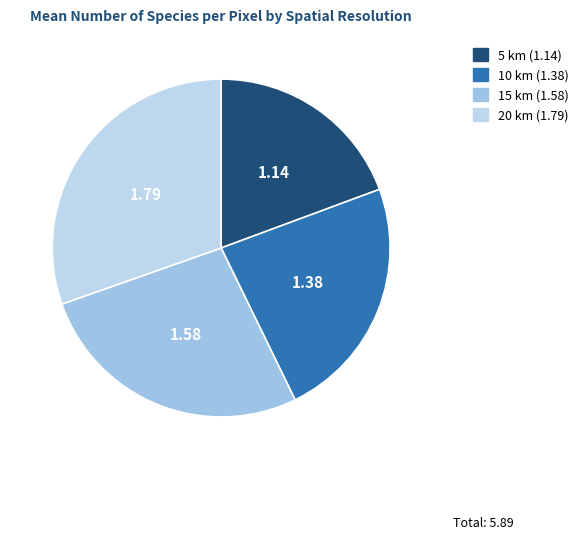

What is the change in value from 5 km to 10 km?

+0.2